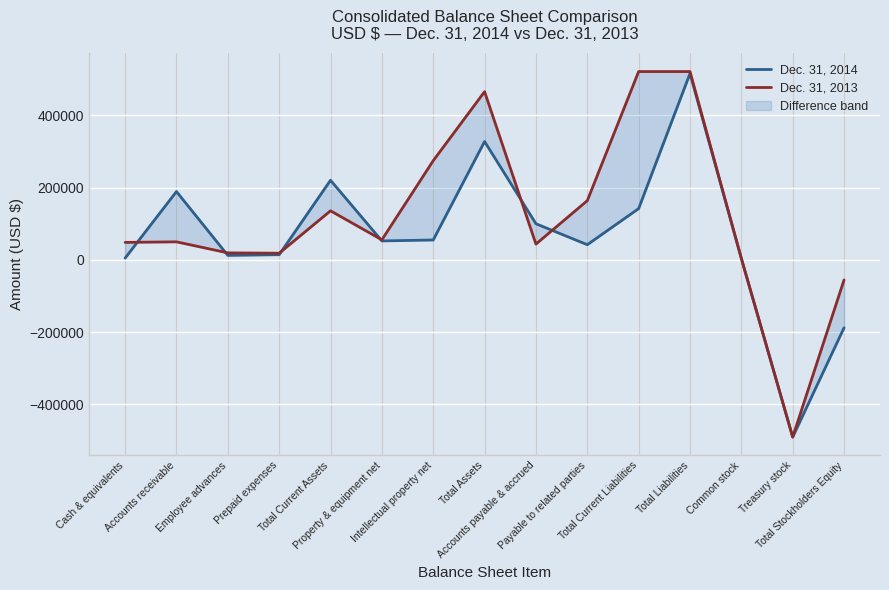

How many lines are shown in the chart?

2